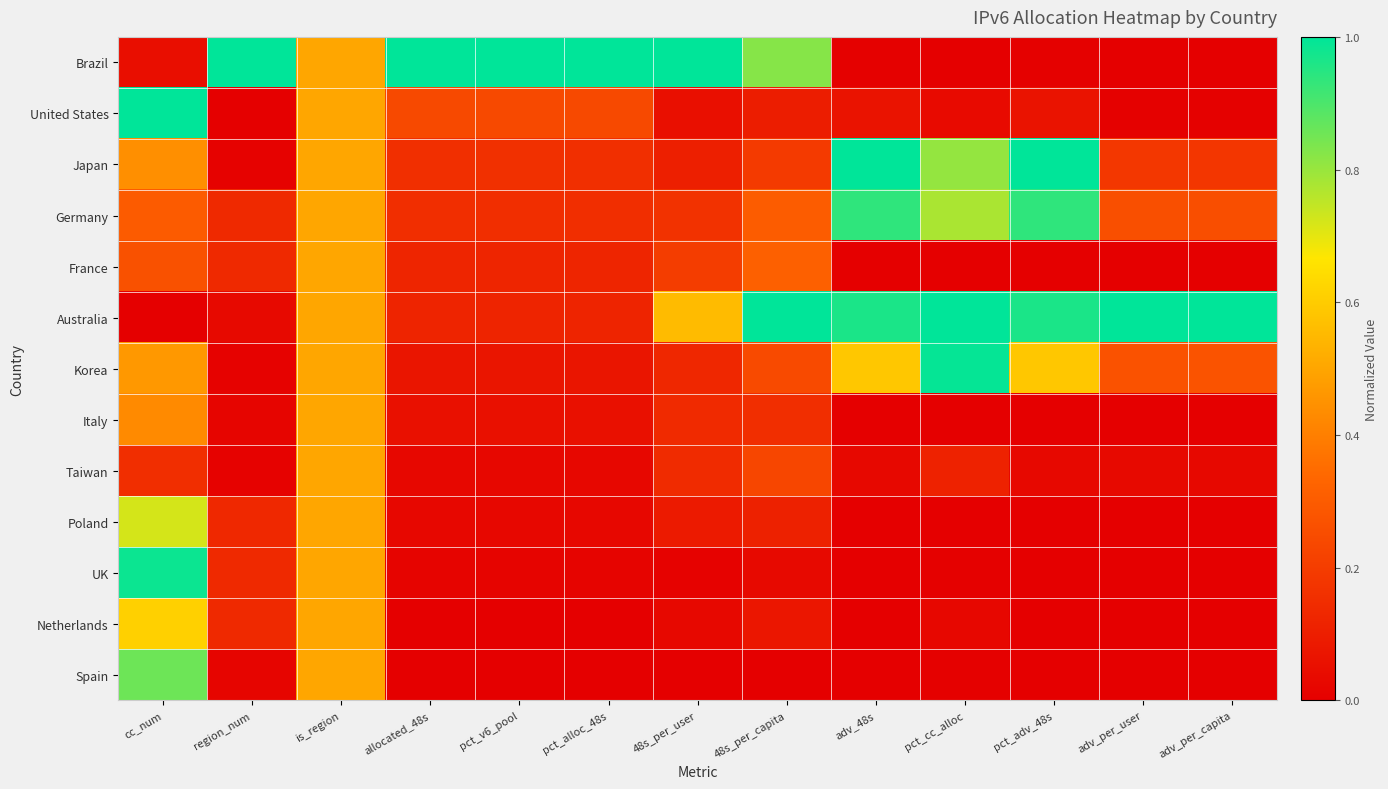

Reading left to right, what are all the values shown in this chart?

Brazil: cc_num=0.0	region_num=1.0	is_region=0.5	allocated_48s=1.0	pct_v6_pool=1.0	pct_alloc_48s=1.0	48s_per_user=1.0	48s_per_capita=0.8	adv_48s=0.0	pct_cc_alloc=0.0	pct_adv_48s=0.0	adv_per_user=0.0	adv_per_capita=0.0
United States: cc_num=1.0	region_num=0.0	is_region=0.5	allocated_48s=0.2	pct_v6_pool=0.2	pct_alloc_48s=0.2	48s_per_user=0.1	48s_per_capita=0.1	adv_48s=0.1	pct_cc_alloc=0.0	pct_adv_48s=0.1	adv_per_user=0.0	adv_per_capita=0.0
Japan: cc_num=0.4	region_num=0.0	is_region=0.5	allocated_48s=0.2	pct_v6_pool=0.2	pct_alloc_48s=0.2	48s_per_user=0.1	48s_per_capita=0.2	adv_48s=1.0	pct_cc_alloc=0.8	pct_adv_48s=1.0	adv_per_user=0.2	adv_per_capita=0.2
Germany: cc_num=0.3	region_num=0.1	is_region=0.5	allocated_48s=0.2	pct_v6_pool=0.2	pct_alloc_48s=0.2	48s_per_user=0.2	48s_per_capita=0.3	adv_48s=0.9	pct_cc_alloc=0.8	pct_adv_48s=0.9	adv_per_user=0.3	adv_per_capita=0.3
France: cc_num=0.3	region_num=0.1	is_region=0.5	allocated_48s=0.1	pct_v6_pool=0.1	pct_alloc_48s=0.1	48s_per_user=0.2	48s_per_capita=0.3	adv_48s=0.0	pct_cc_alloc=0.0	pct_adv_48s=0.0	adv_per_user=0.0	adv_per_capita=0.0
Australia: cc_num=0.0	region_num=0.0	is_region=0.5	allocated_48s=0.1	pct_v6_pool=0.1	pct_alloc_48s=0.1	48s_per_user=0.6	48s_per_capita=1.0	adv_48s=1.0	pct_cc_alloc=1.0	pct_adv_48s=1.0	adv_per_user=1.0	adv_per_capita=1.0
Korea: cc_num=0.5	region_num=0.0	is_region=0.5	allocated_48s=0.1	pct_v6_pool=0.1	pct_alloc_48s=0.1	48s_per_user=0.1	48s_per_capita=0.2	adv_48s=0.6	pct_cc_alloc=1.0	pct_adv_48s=0.6	adv_per_user=0.3	adv_per_capita=0.3
Italy: cc_num=0.4	region_num=0.0	is_region=0.5	allocated_48s=0.1	pct_v6_pool=0.1	pct_alloc_48s=0.1	48s_per_user=0.1	48s_per_capita=0.2	adv_48s=0.0	pct_cc_alloc=0.0	pct_adv_48s=0.0	adv_per_user=0.0	adv_per_capita=0.0
Taiwan: cc_num=0.2	region_num=0.0	is_region=0.5	allocated_48s=0.0	pct_v6_pool=0.0	pct_alloc_48s=0.0	48s_per_user=0.1	48s_per_capita=0.2	adv_48s=0.0	pct_cc_alloc=0.1	pct_adv_48s=0.0	adv_per_user=0.0	adv_per_capita=0.0
Poland: cc_num=0.7	region_num=0.1	is_region=0.5	allocated_48s=0.0	pct_v6_pool=0.0	pct_alloc_48s=0.0	48s_per_user=0.1	48s_per_capita=0.1	adv_48s=0.0	pct_cc_alloc=0.0	pct_adv_48s=0.0	adv_per_user=0.0	adv_per_capita=0.0
UK: cc_num=1.0	region_num=0.1	is_region=0.5	allocated_48s=0.0	pct_v6_pool=0.0	pct_alloc_48s=0.0	48s_per_user=0.0	48s_per_capita=0.0	adv_48s=0.0	pct_cc_alloc=0.0	pct_adv_48s=0.0	adv_per_user=0.0	adv_per_capita=0.0
Netherlands: cc_num=0.6	region_num=0.1	is_region=0.5	allocated_48s=0.0	pct_v6_pool=0.0	pct_alloc_48s=0.0	48s_per_user=0.0	48s_per_capita=0.1	adv_48s=0.0	pct_cc_alloc=0.0	pct_adv_48s=0.0	adv_per_user=0.0	adv_per_capita=0.0
Spain: cc_num=0.9	region_num=0.0	is_region=0.5	allocated_48s=0.0	pct_v6_pool=0.0	pct_alloc_48s=0.0	48s_per_user=0.0	48s_per_capita=0.0	adv_48s=0.0	pct_cc_alloc=0.0	pct_adv_48s=0.0	adv_per_user=0.0	adv_per_capita=0.0